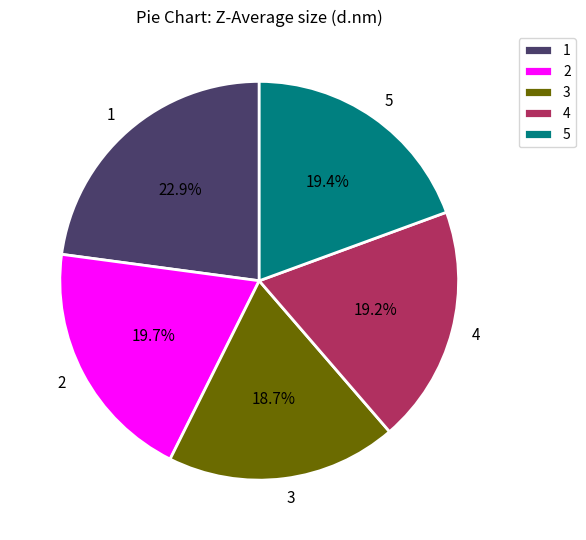

To the nearest percent, what is the combined percentage of 4 and 1?

42%